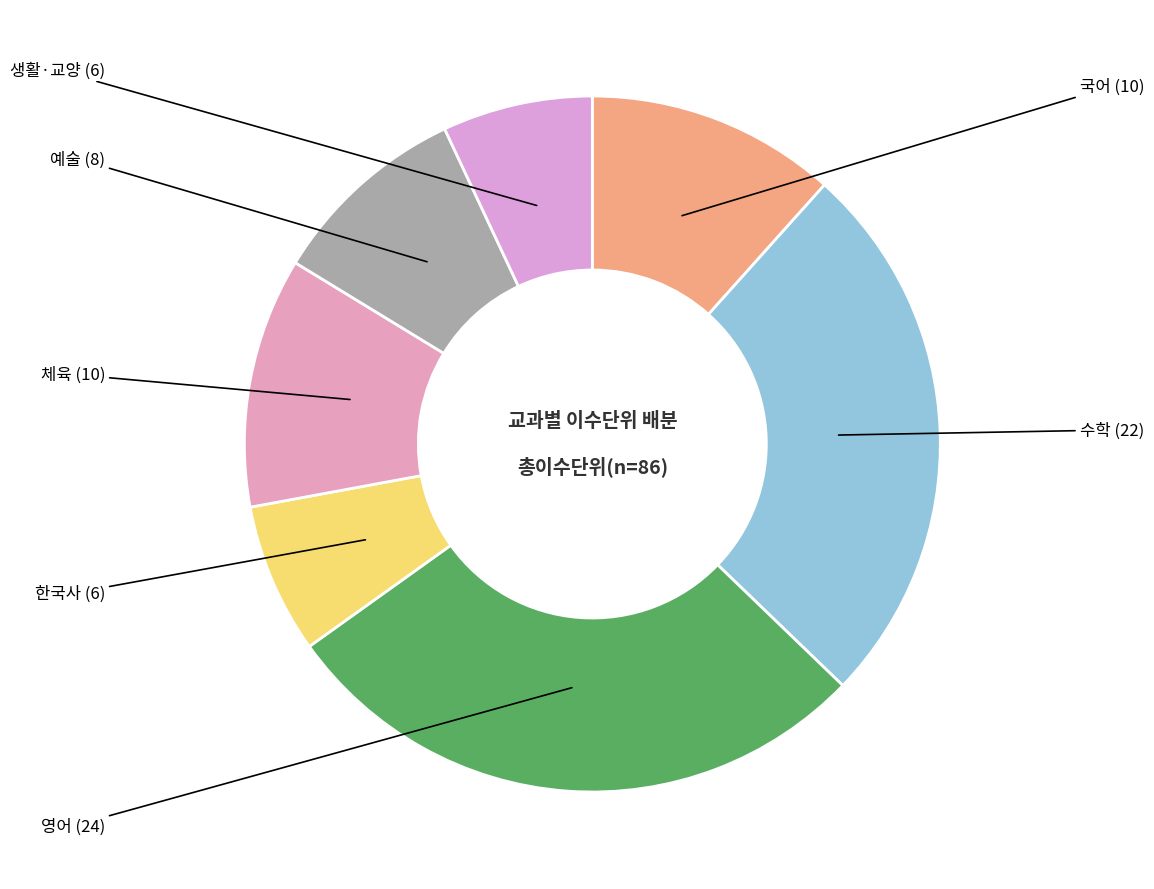

What is the largest slice in the pie chart?

영어